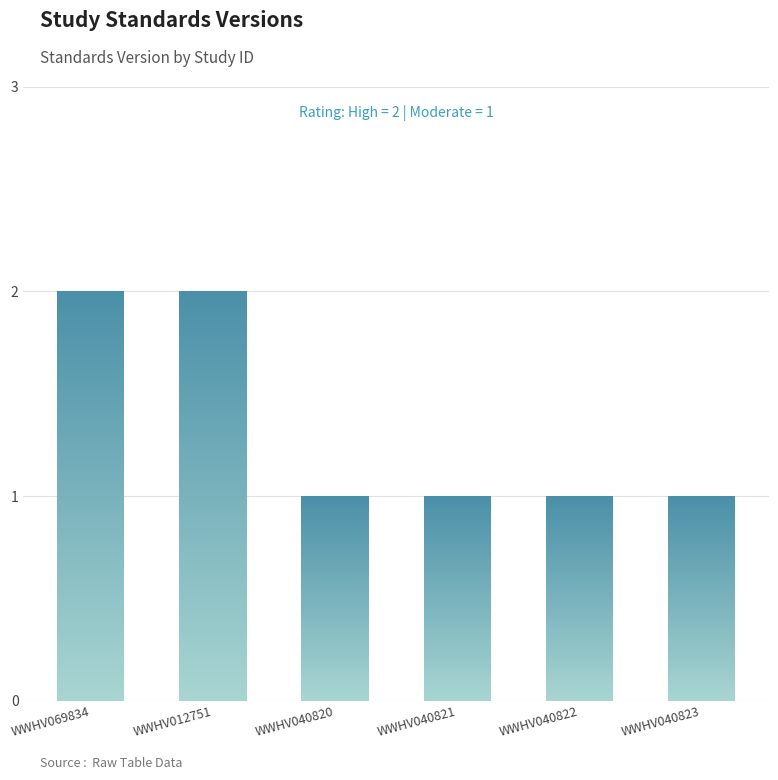

What is the smallest value displayed?

1